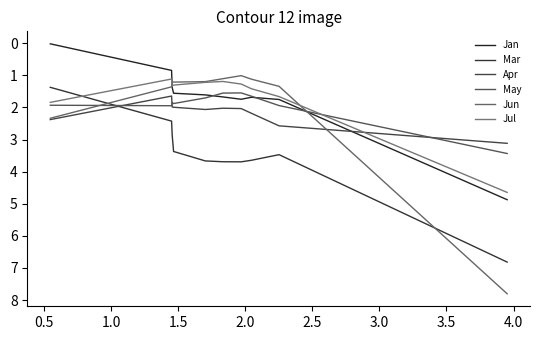

Is the value of Jun at 1.0 greater than the value of May at 1.5?

No